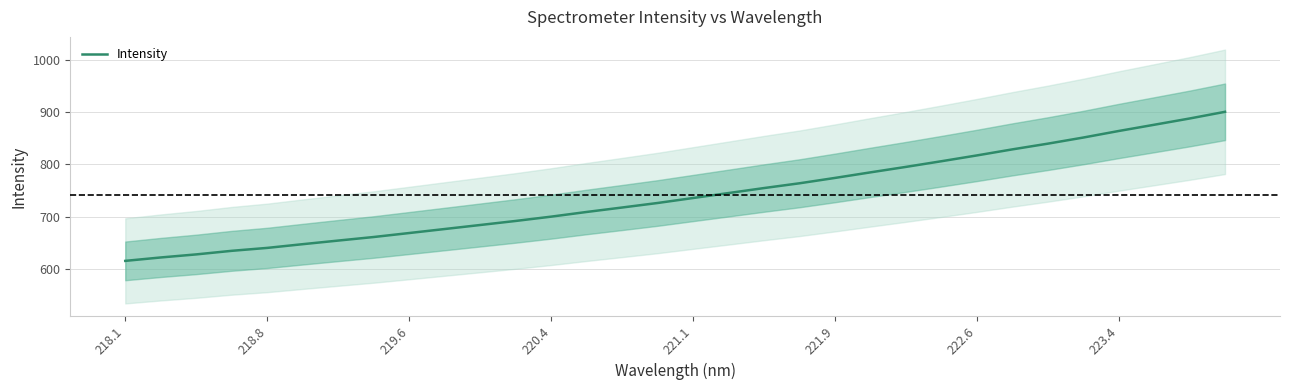

Reading left to right, extract all data points from this chart.

615.9	622.4	628.2	635.1	640.7	647.8	654.7	661.5	669.1	676.7	684.4	692.2	700.4	709.3	717.8	726.5	736.0	745.5	755.0	764.1	774.4	785.0	795.4	806.2	817.3	828.9	839.8	851.4	864.0	875.9	887.8	900.6